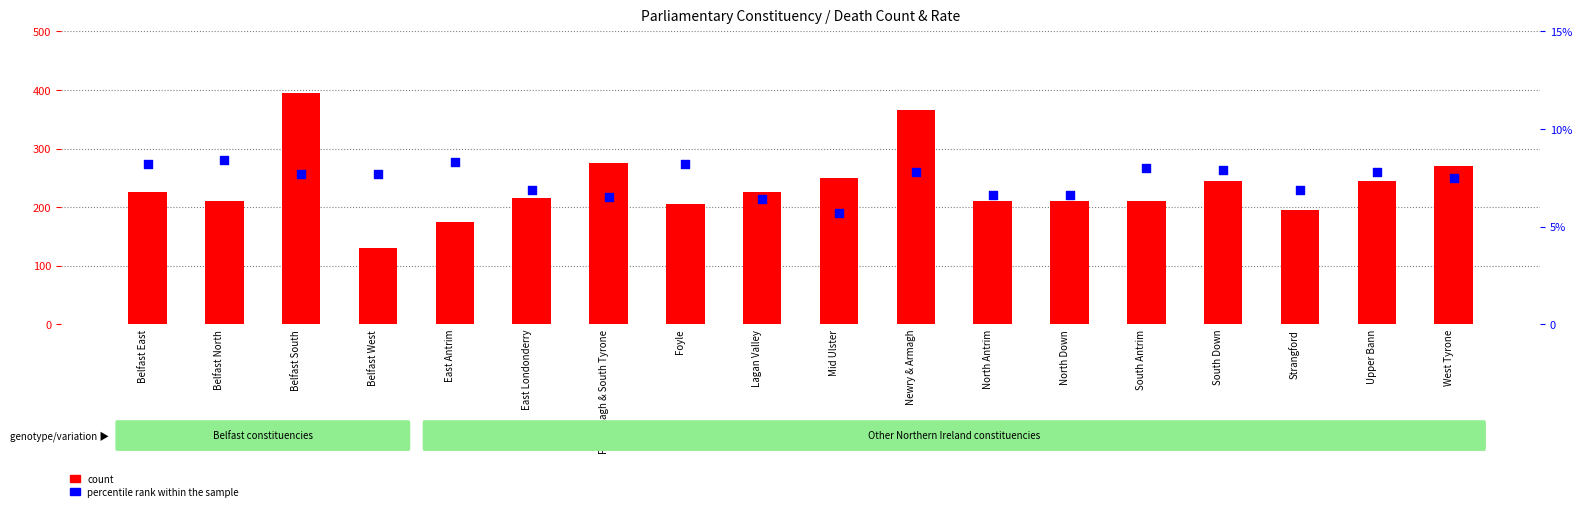

Which series contains the highest Y value?

count